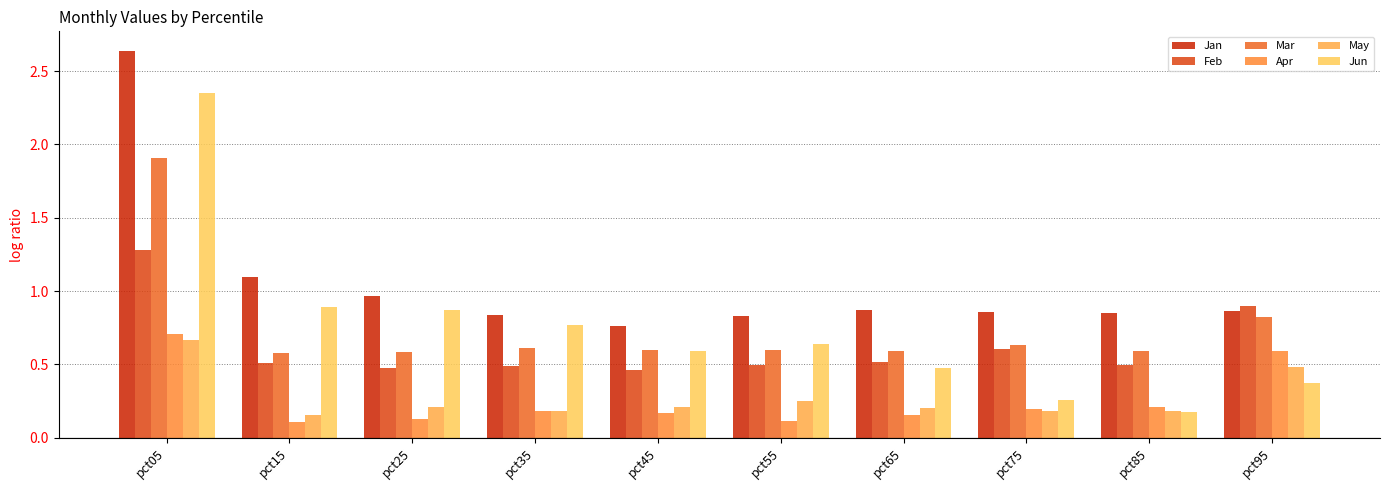

The value of Apr at pct75 is 0.1. True or false?

False